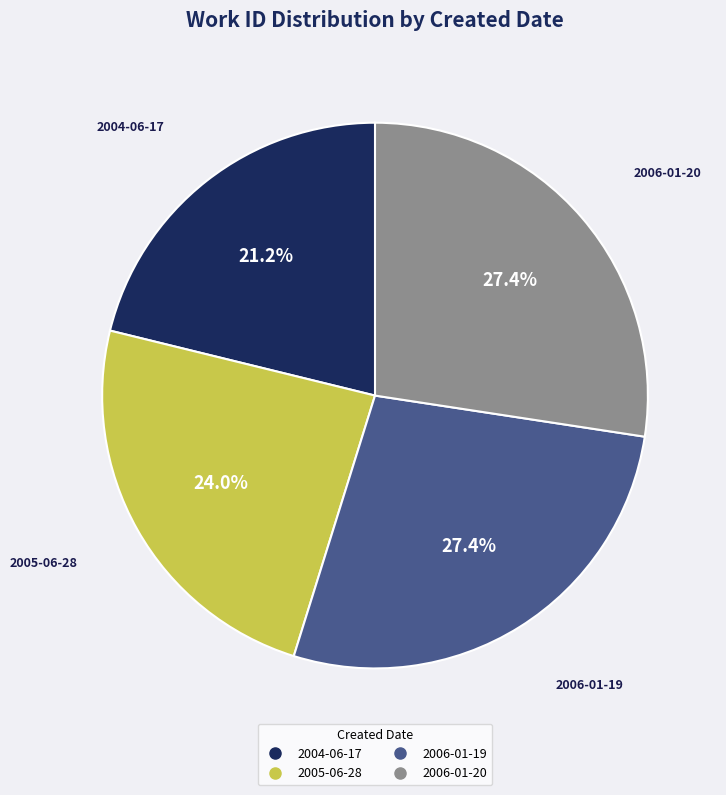

Is 2004-06-17 the majority of the pie?

No